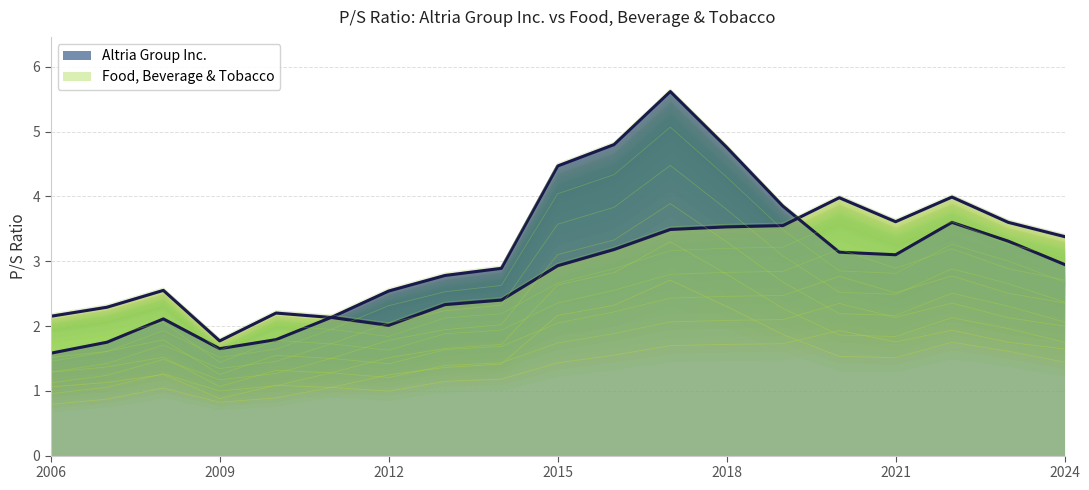

What is the maximum value shown in the chart?

5.6